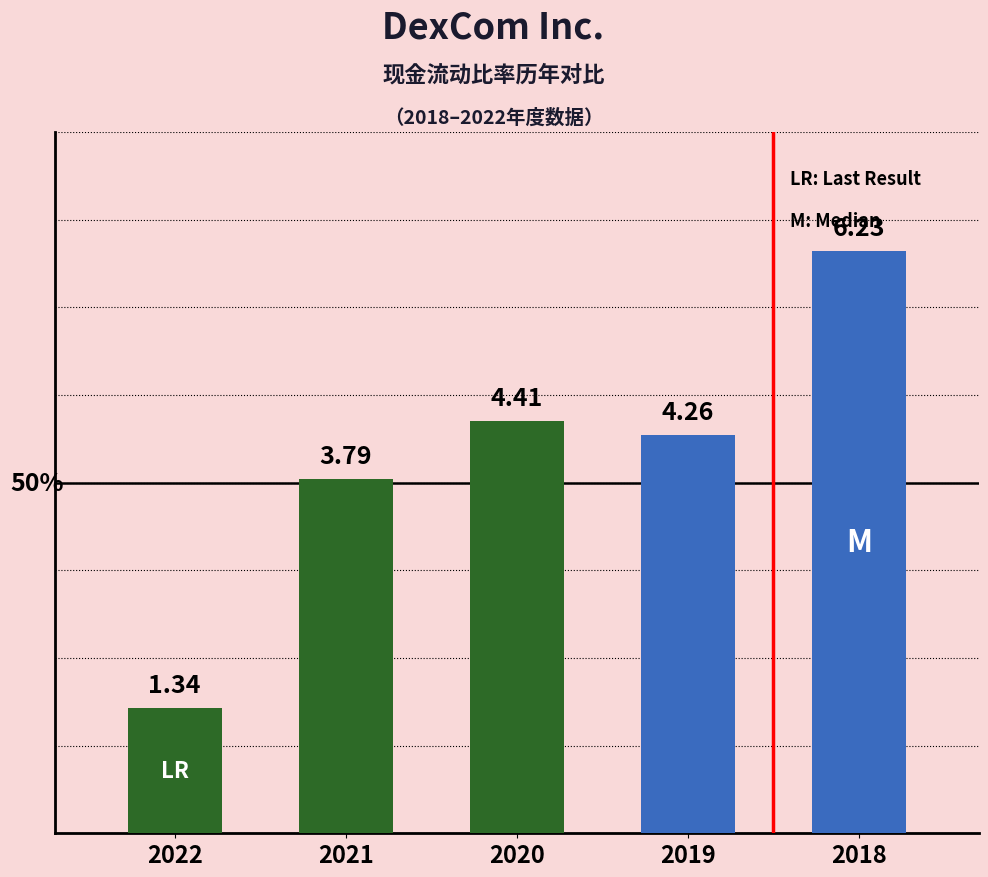

Approximately how many times larger is the value at 2019 compared to 2020?

1.0